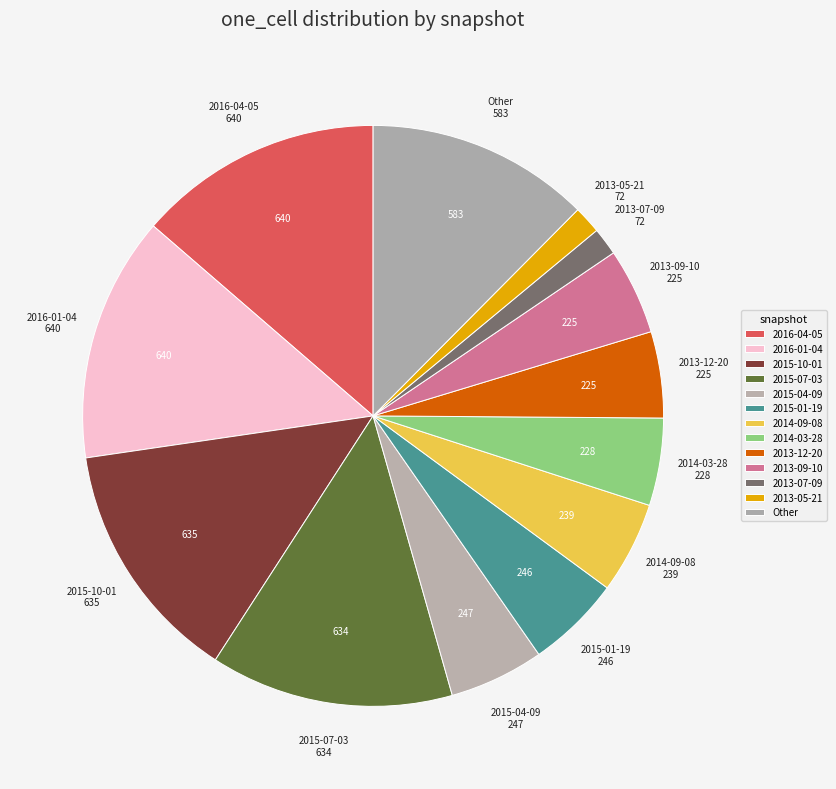

Is it true that 2015-01-19 is 5% of the pie?

True